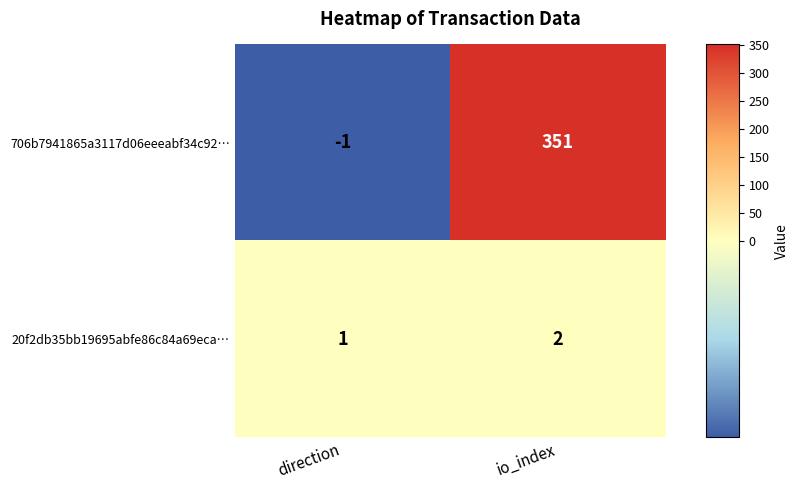

What is the minimum value shown in the chart?

-1